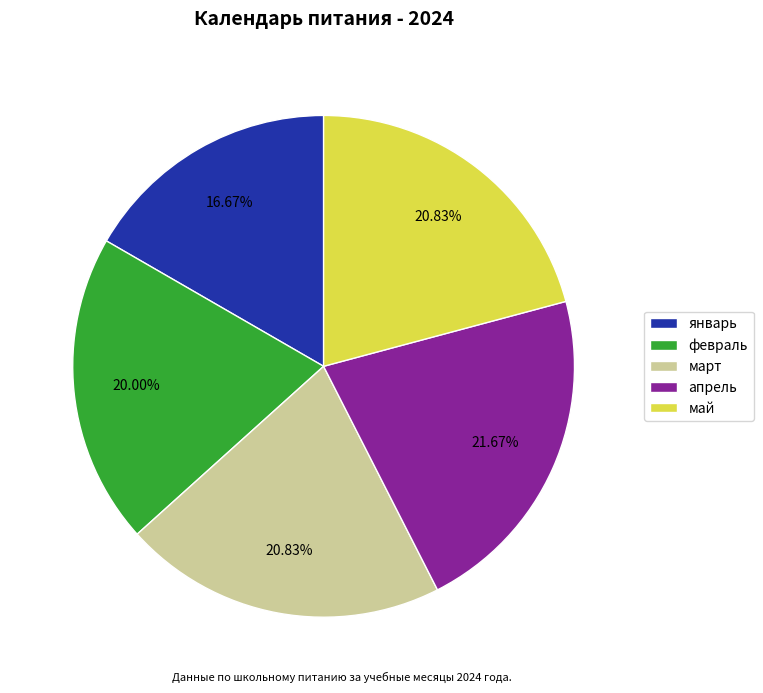

Do март and февраль together represent more than half of the pie?

No